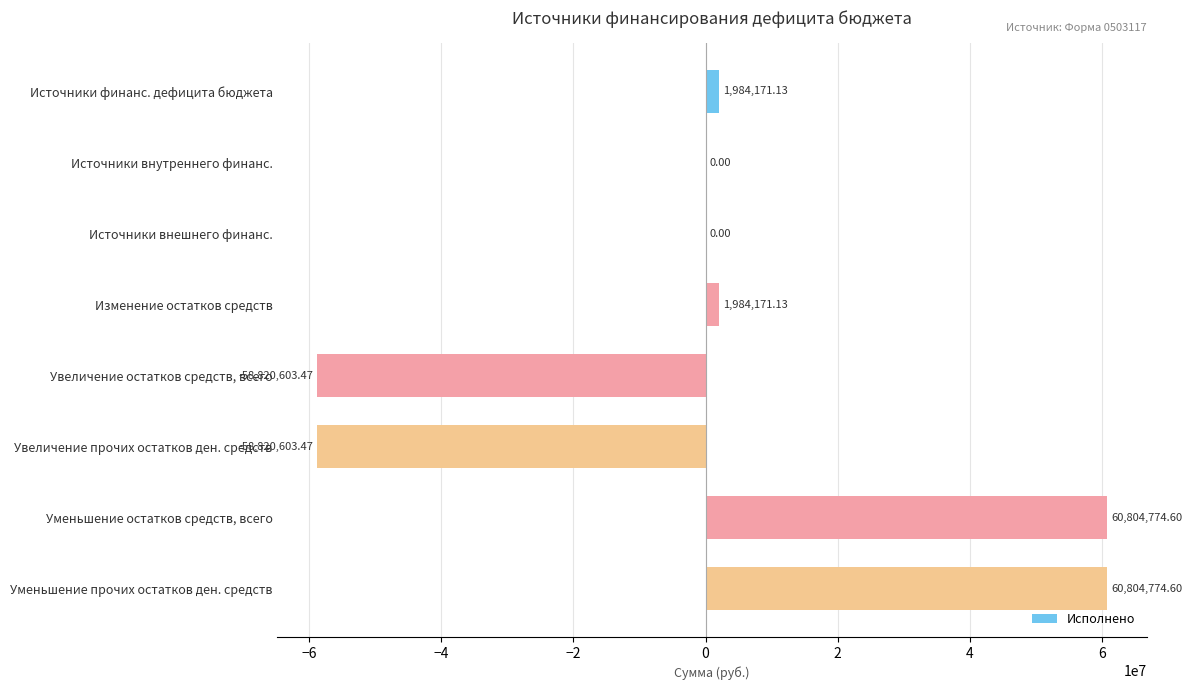

Which has a higher value, Увеличение прочих остатков ден. средств or Уменьшение прочих остатков ден. средств?

Уменьшение прочих остатков ден. средств